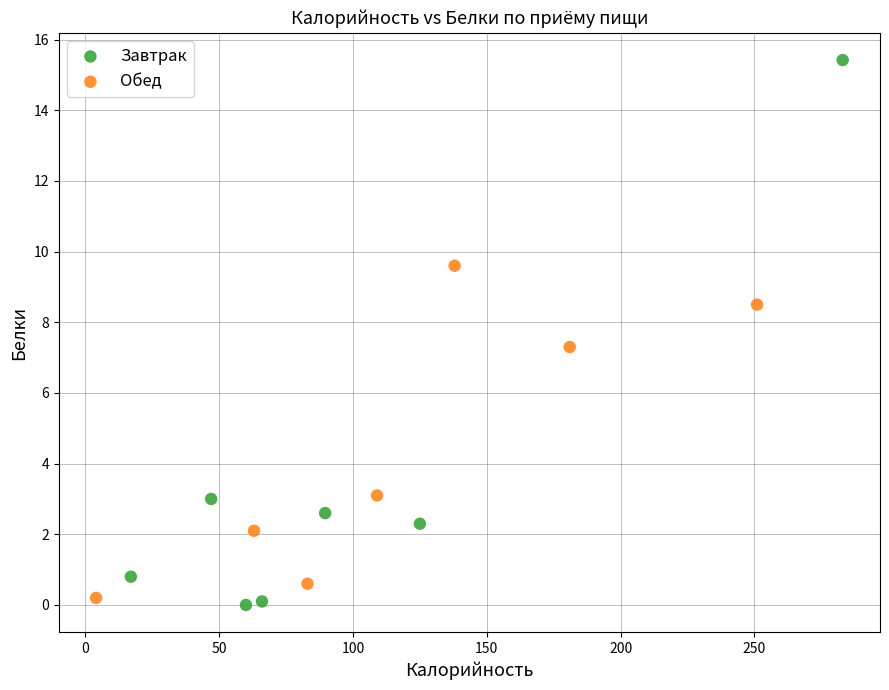

Which series has the widest spread of Y values?

Завтрак